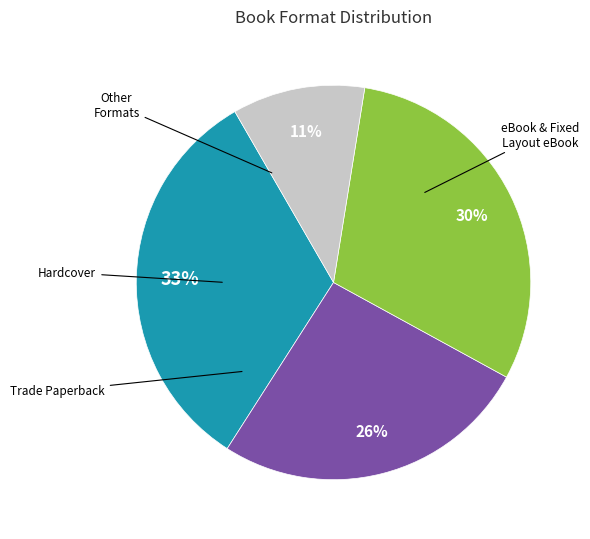

Is there a majority slice in this chart?

No